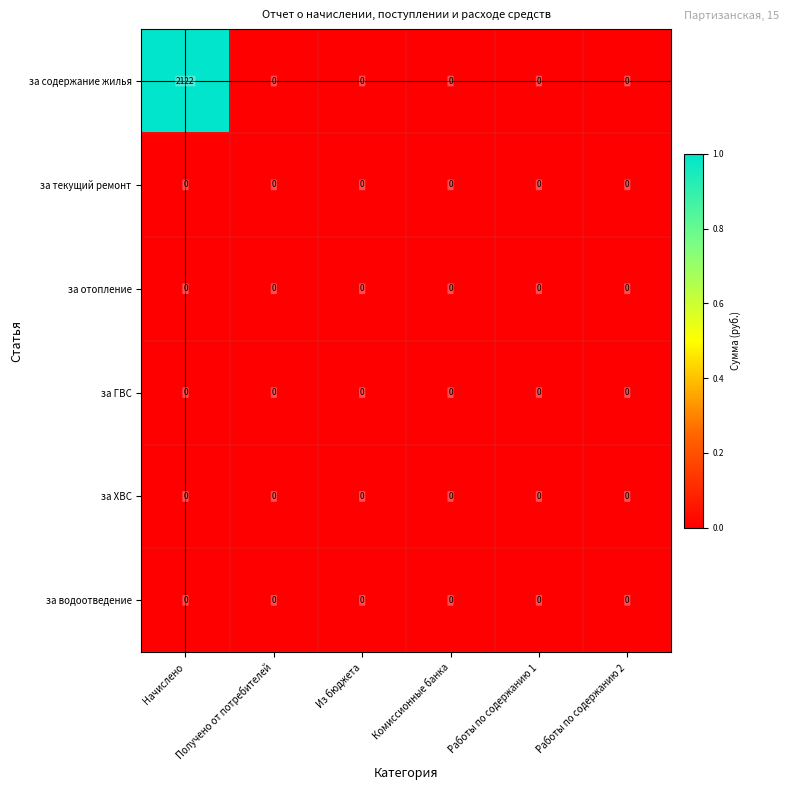

What is the total value across all series at Начислено?

2122